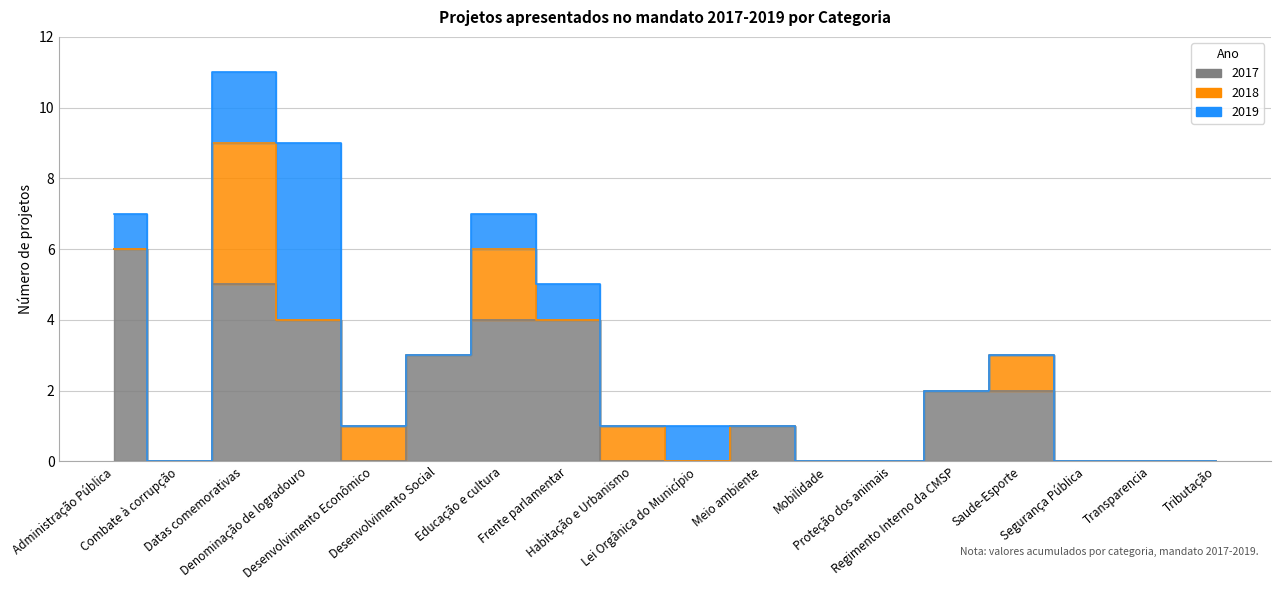

List the series in order of their peak value, highest first.

2017, 2019, 2018